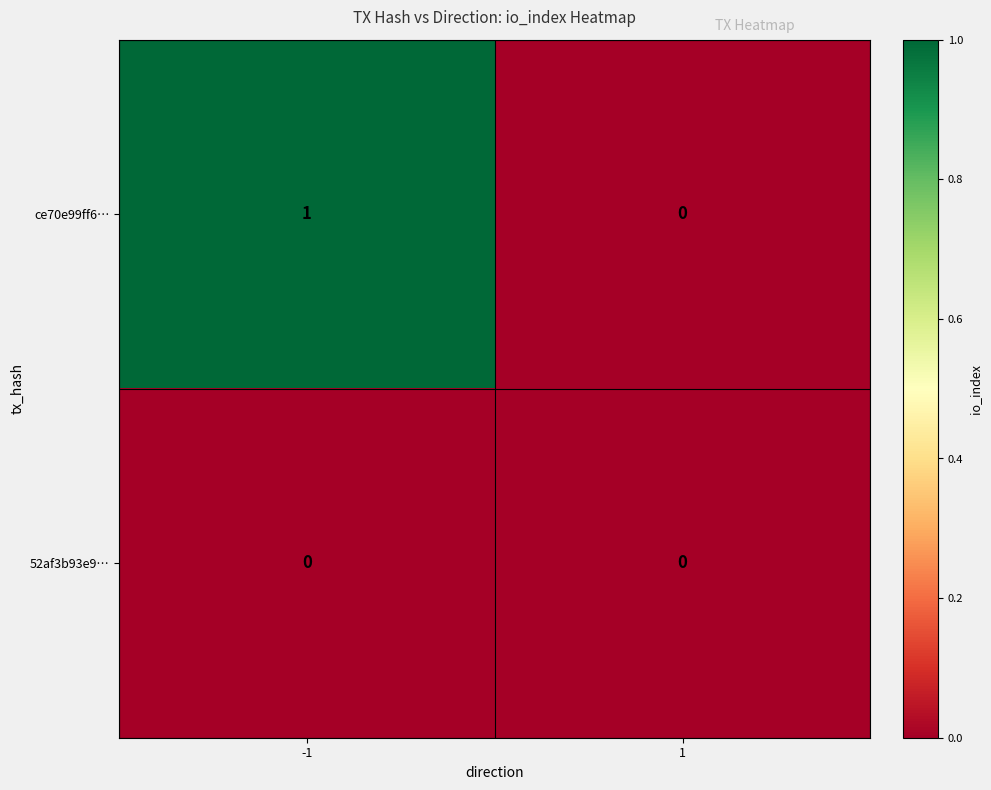

Is it true that ce70e99ff6… equals 2 at -1?

False